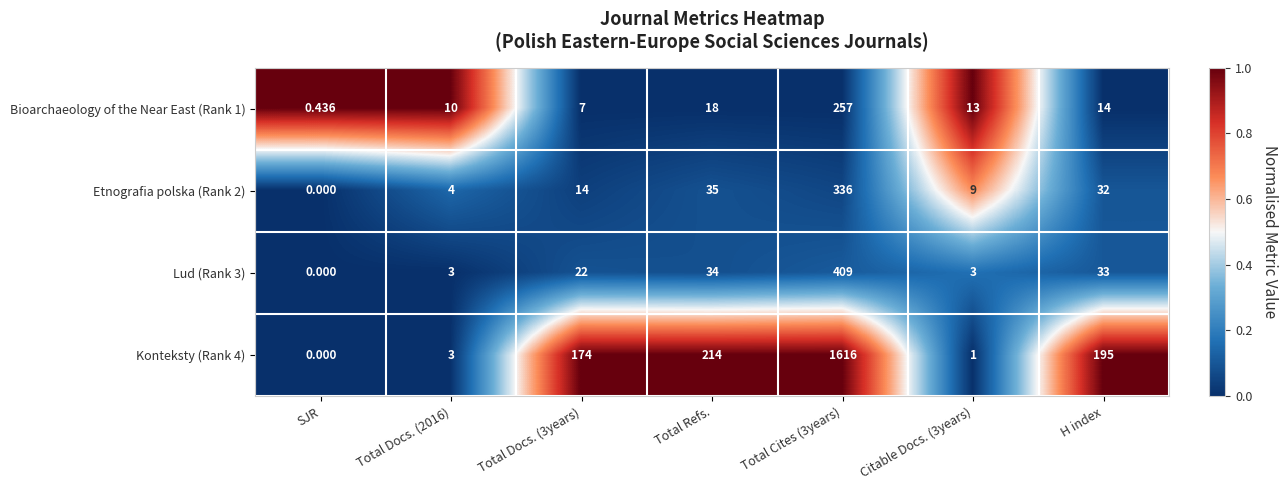

Where is Bioarchaeology of the Near East (Rank 1) nearest to the value 128?

Total Refs.